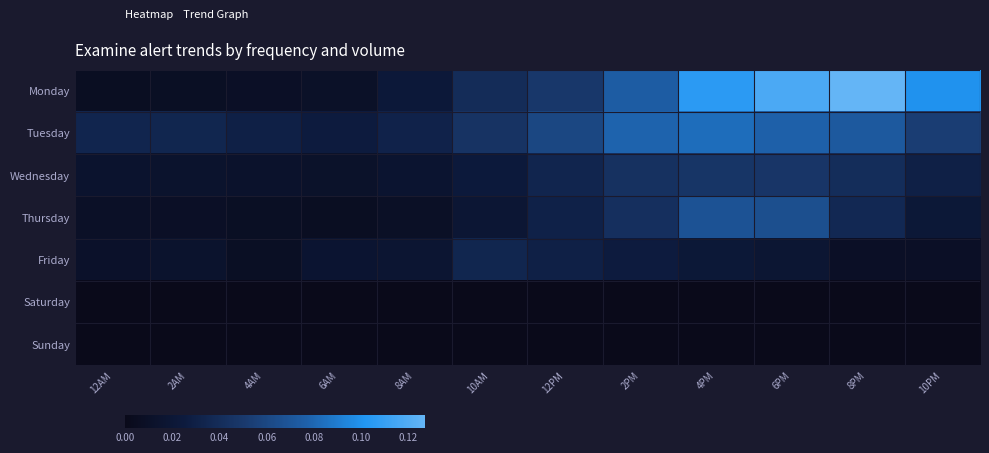

What is the total value across all series at 12PM?

0.2